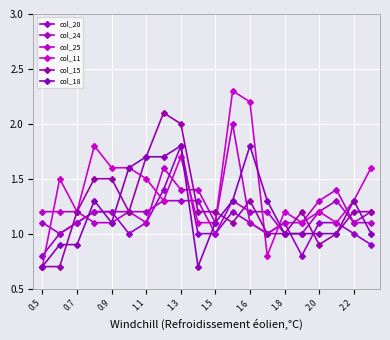

Which series ends up on top after the final intersection of col_15 and col_18?

col_15